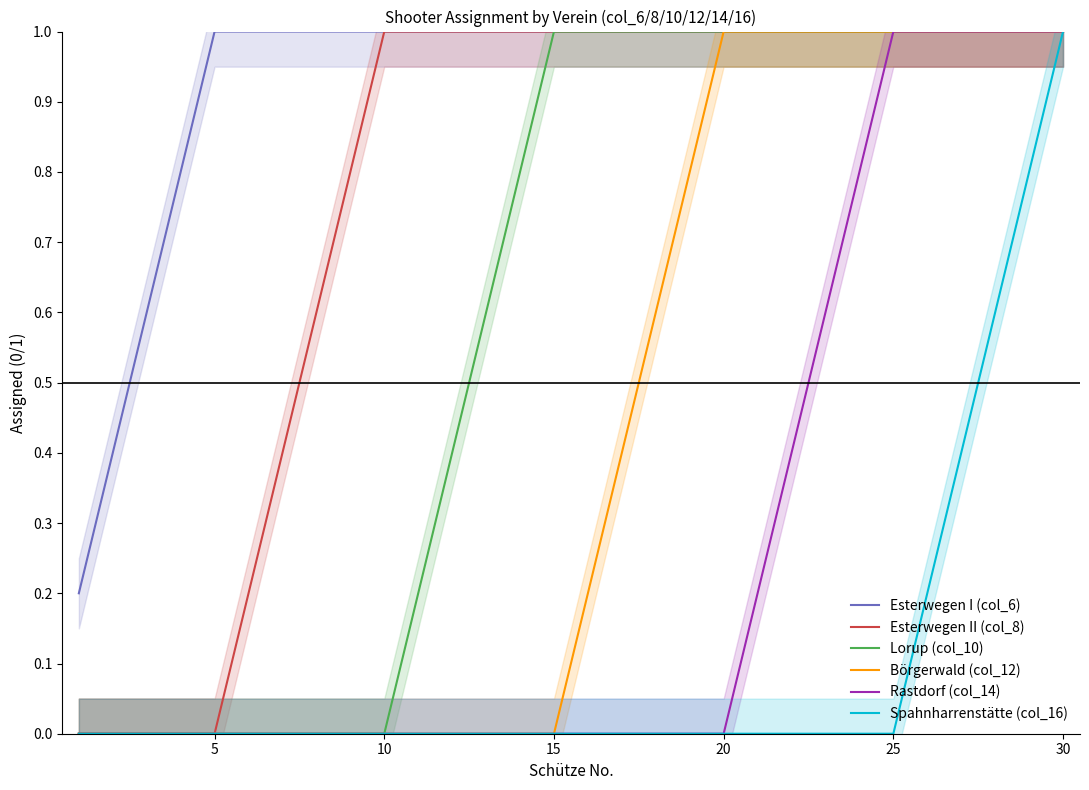

Does the chart display data point markers on the line(s)?

No